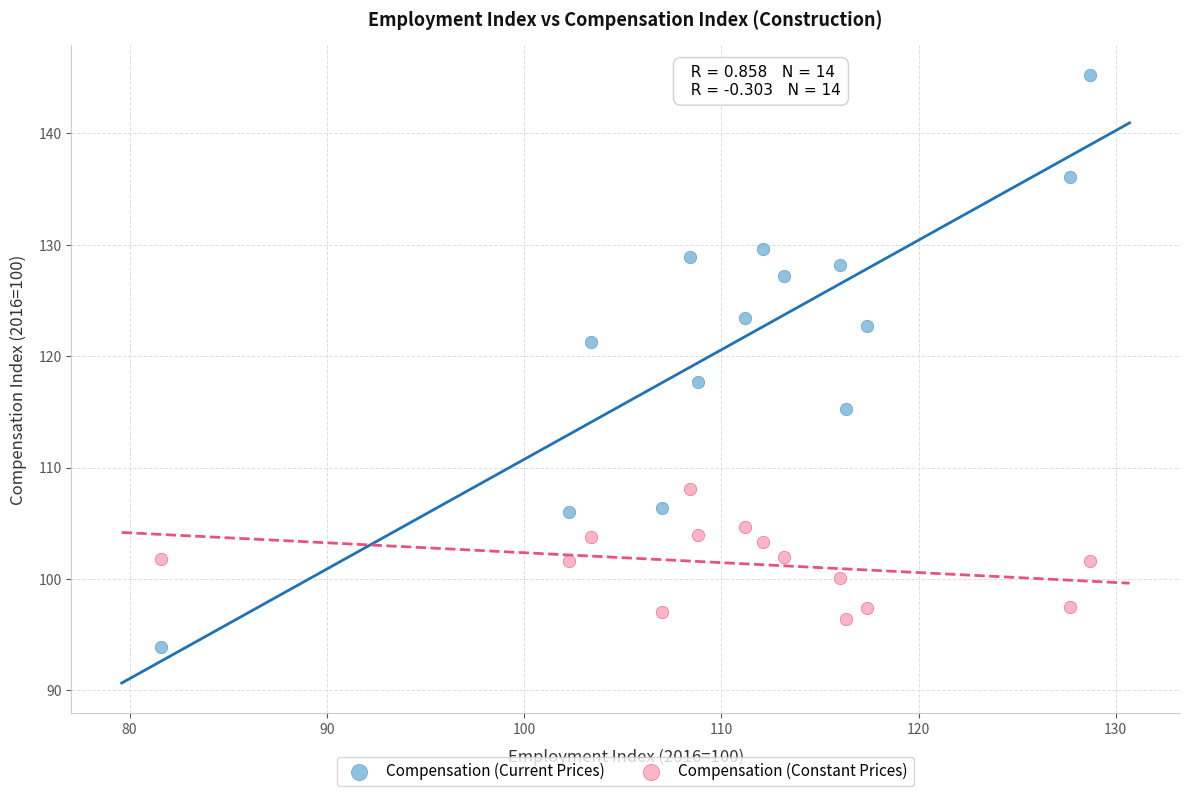

What are all the series names shown in the legend?

Compensation (Current Prices), Compensation (Constant Prices)